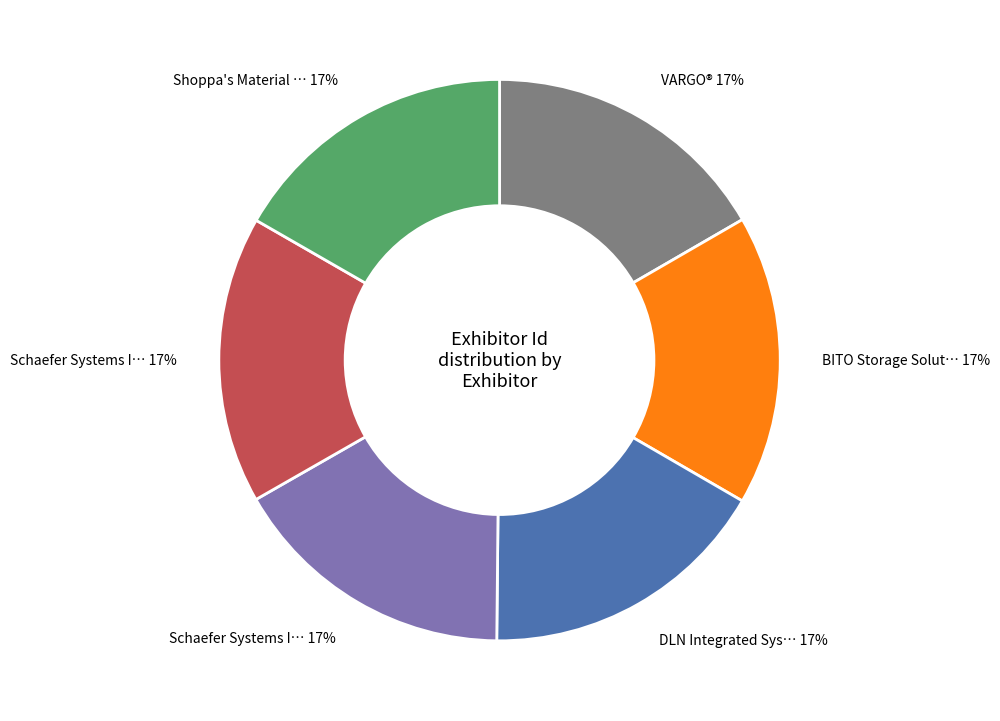

Does any single category account for the majority?

No